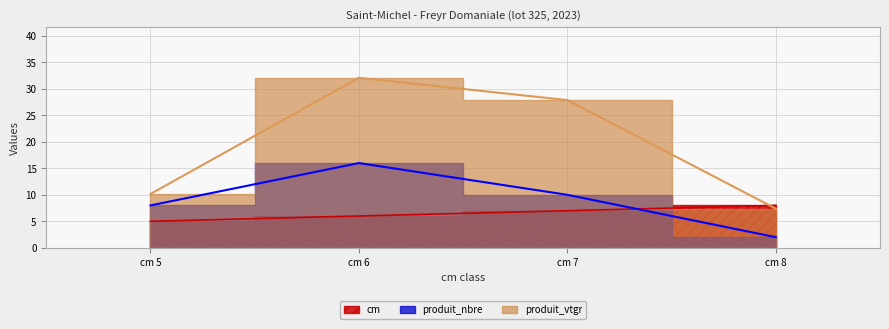

What is the minimum value shown in the chart?

2.0